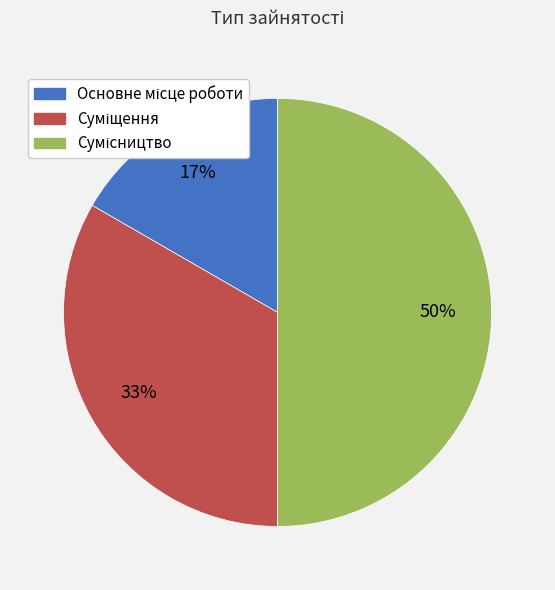

To the nearest percent, what is the difference between the largest and smallest slice percentages?

33%